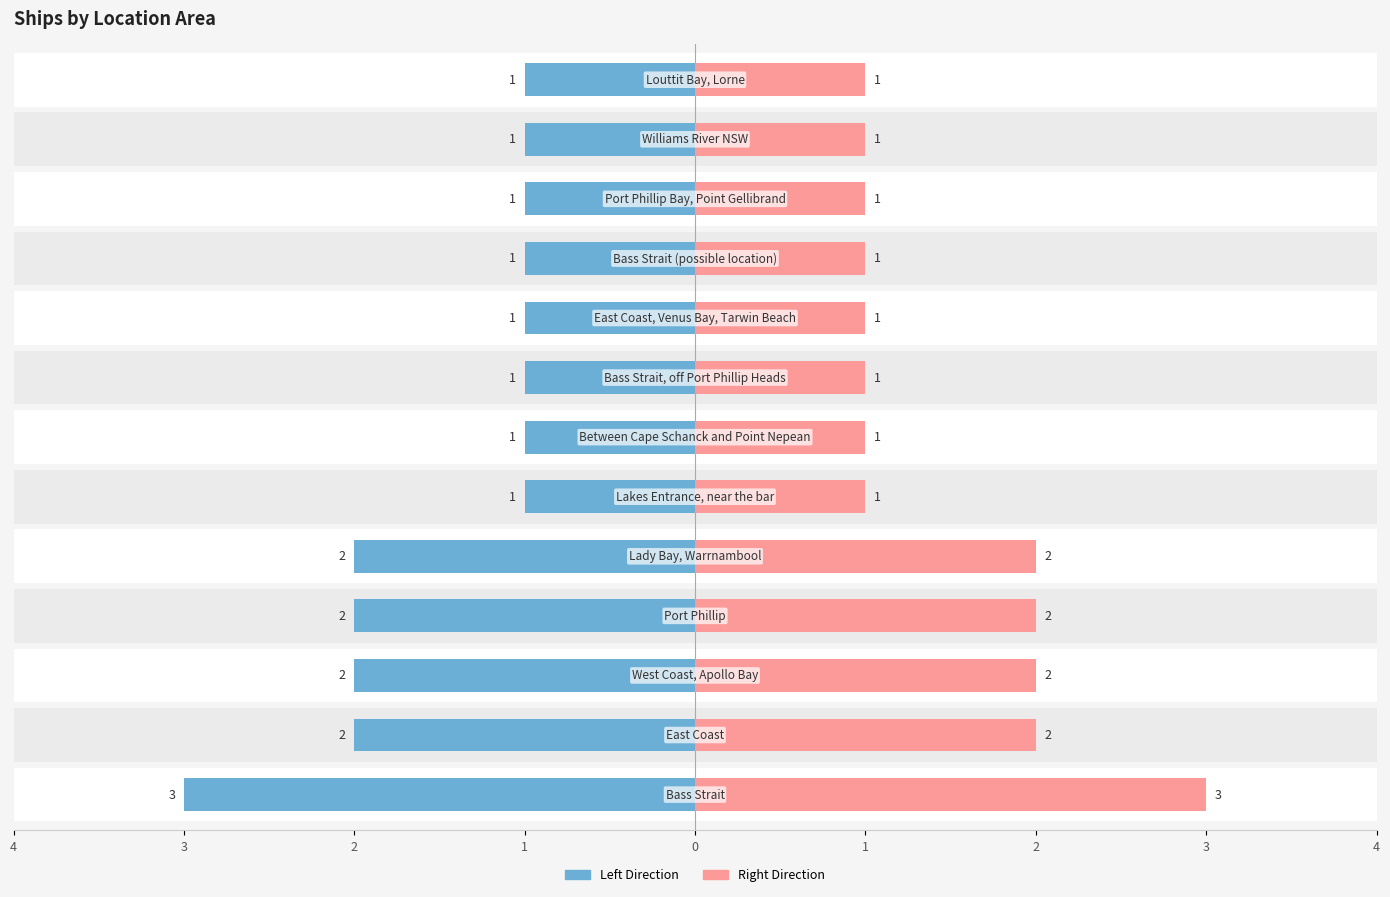

How many categories are shown in the chart?

13